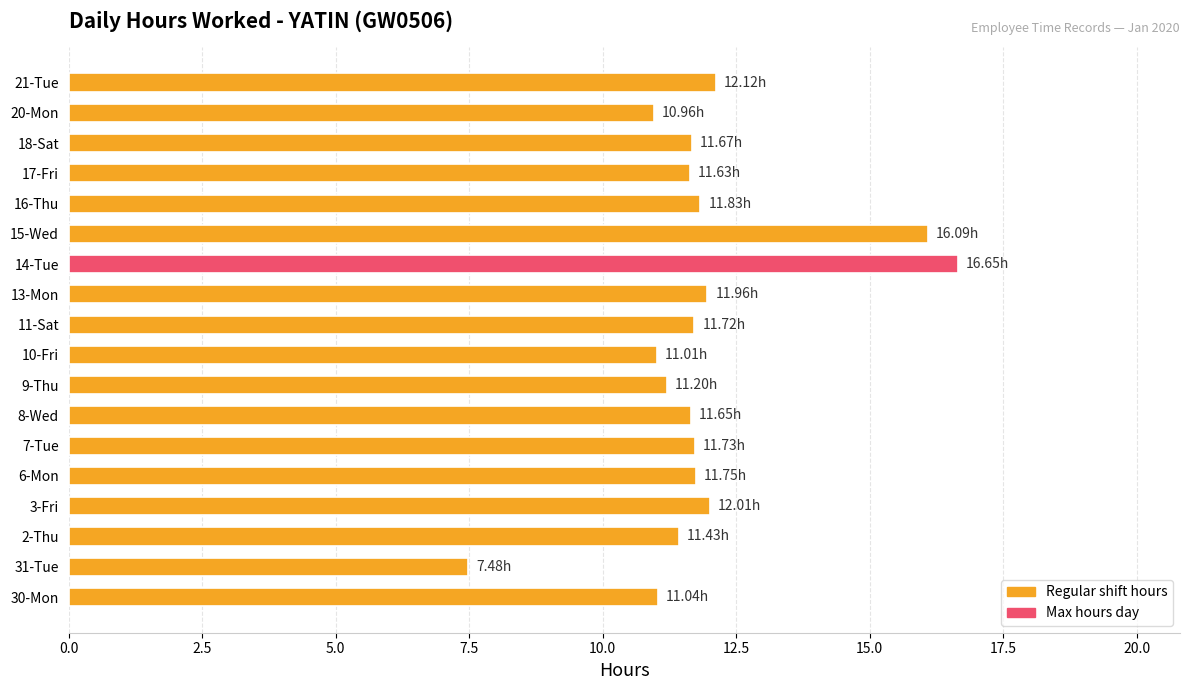

What is the ratio of the value at 21-Tue to the value at 3-Fri?

1.0